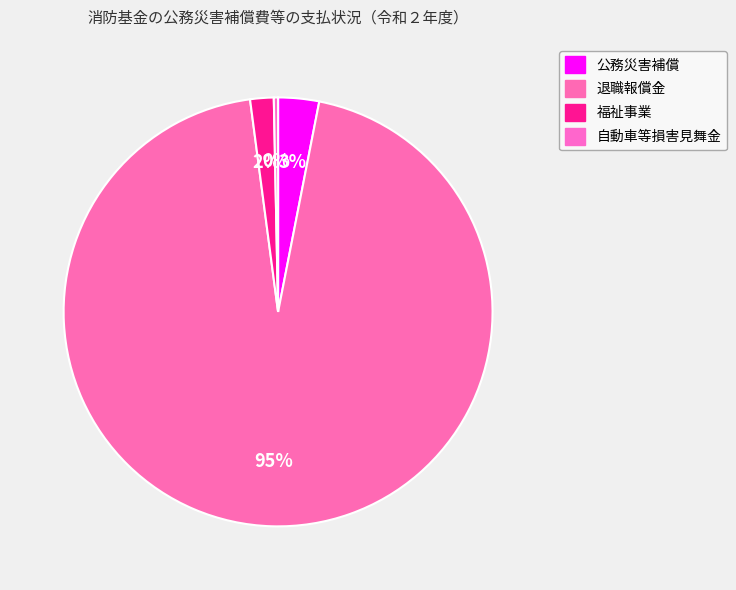

Rank the categories by value from highest to lowest.

退職報償金, 公務災害補償, 福祉事業, 自動車等損害見舞金